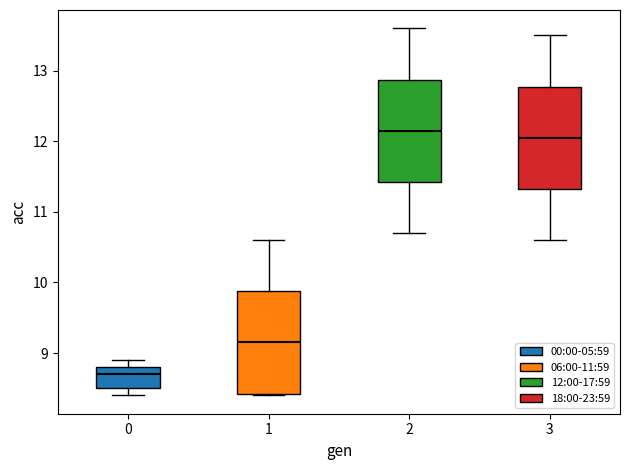

Where does the lower whisker of the box at x = 2 end on the y-axis? The values are not printed on the chart, so give them approximately, as read against the axis.

10.7